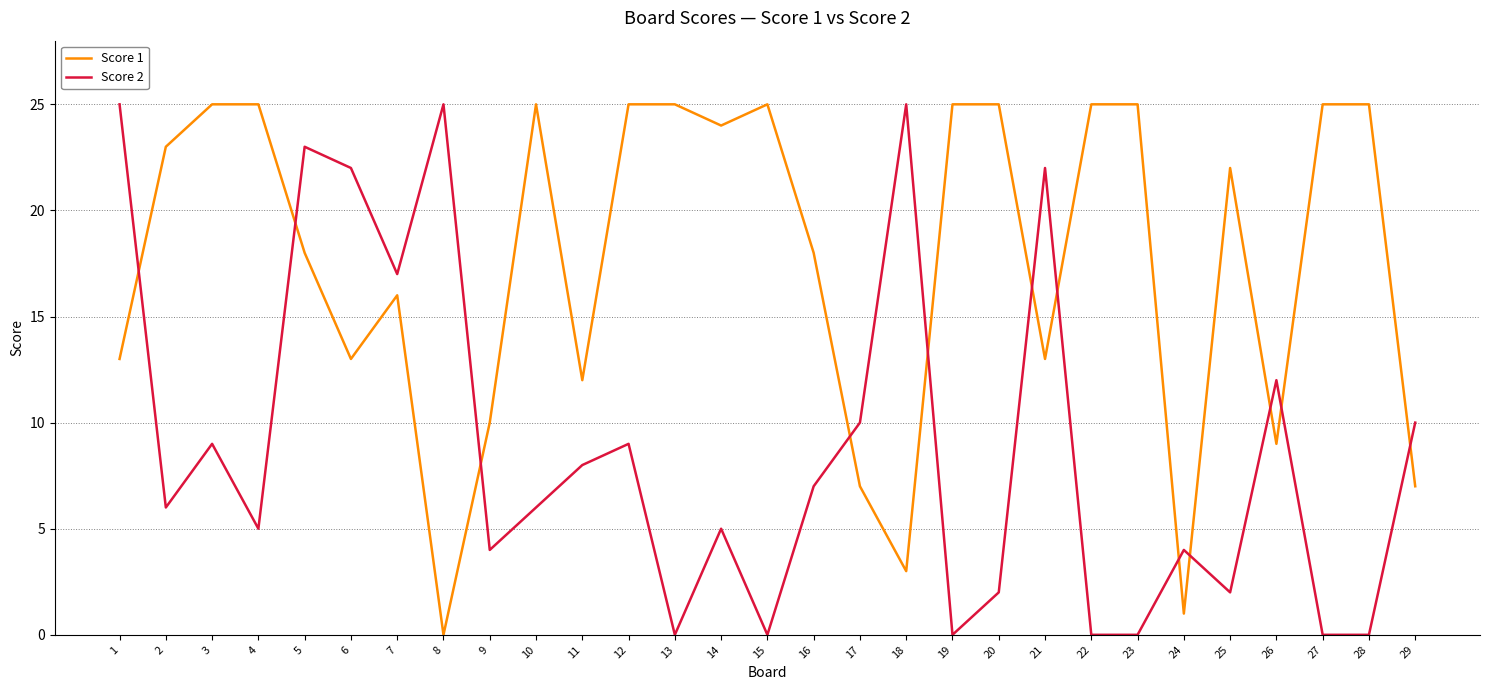

What is the approximate value of Score 2 at 5, to the nearest 5?

25